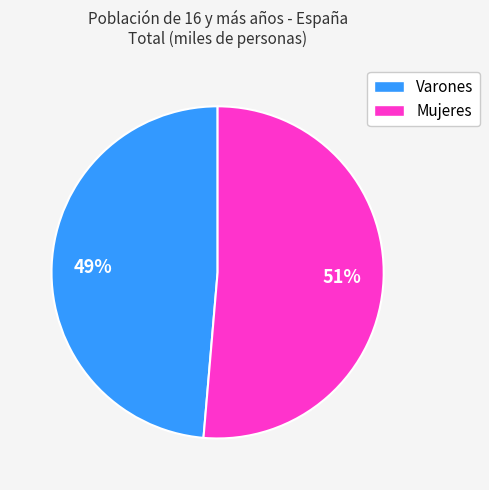

Do Mujeres and Varones together represent more than half of the pie?

Yes